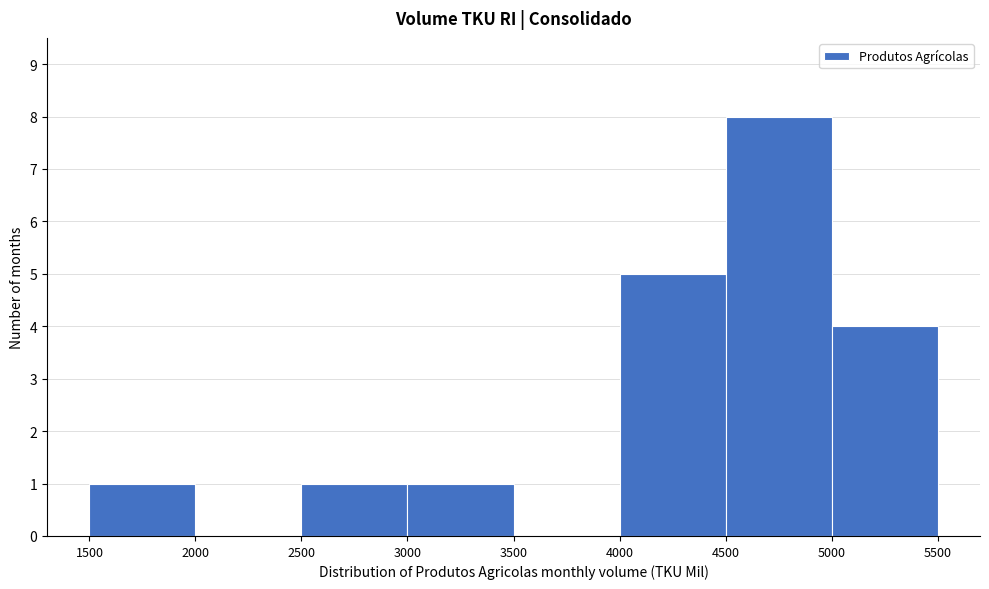

Over which range of the x-axis is the bar tallest?

4500 to 5000